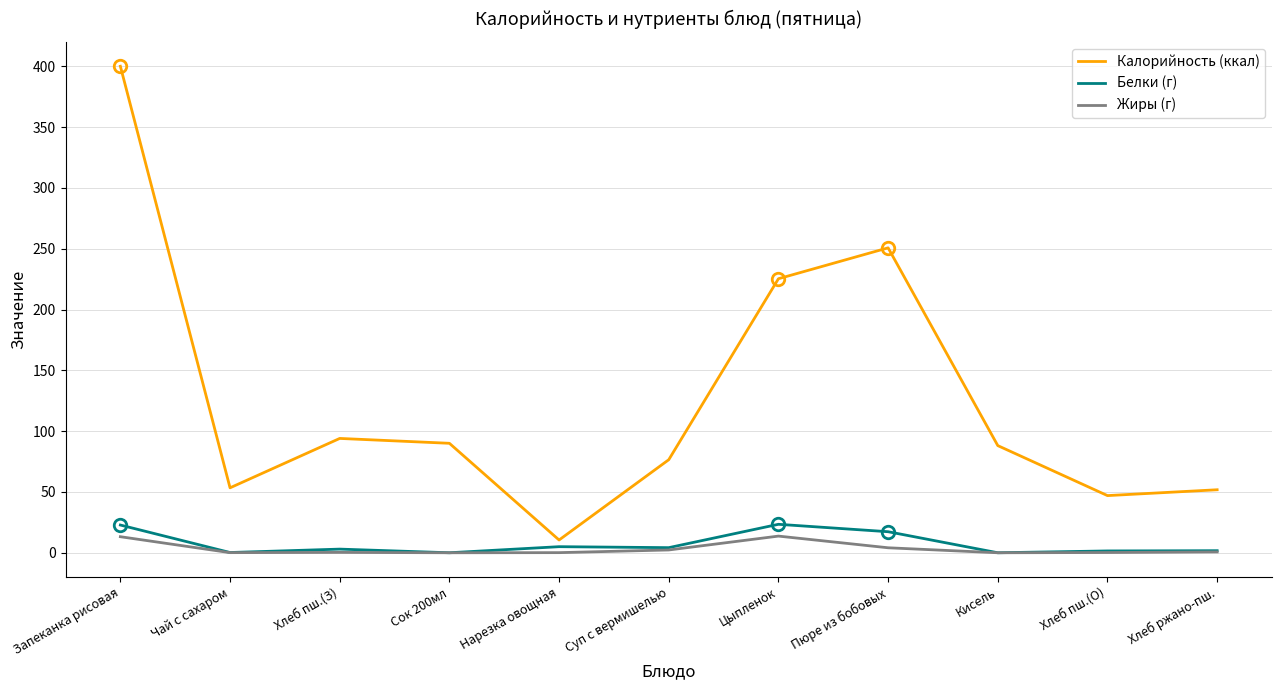

At which category is the sum across all series the highest?

Запеканка рисовая